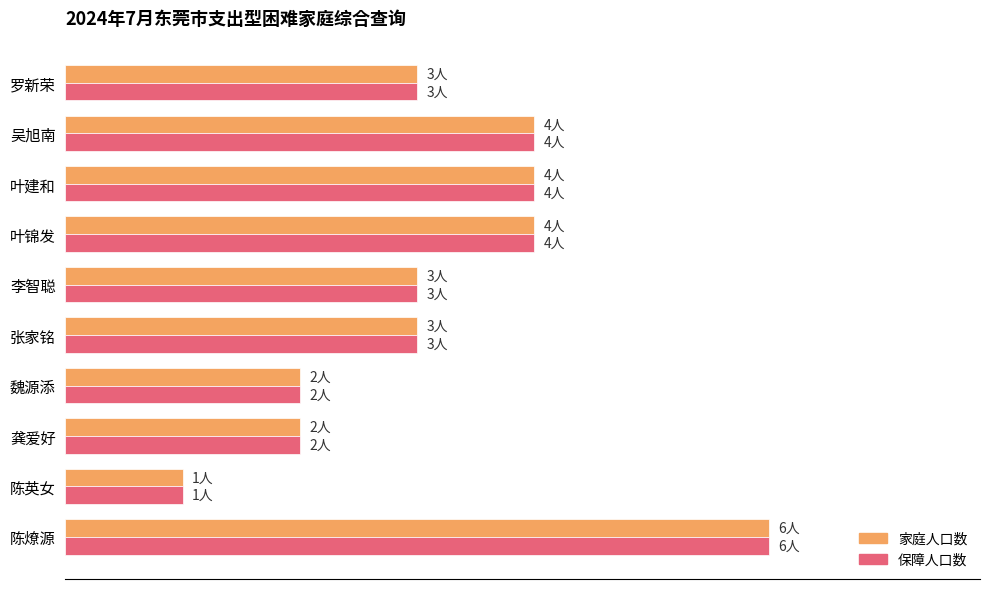

What are all the series names shown in the legend?

家庭人口数, 保障人口数